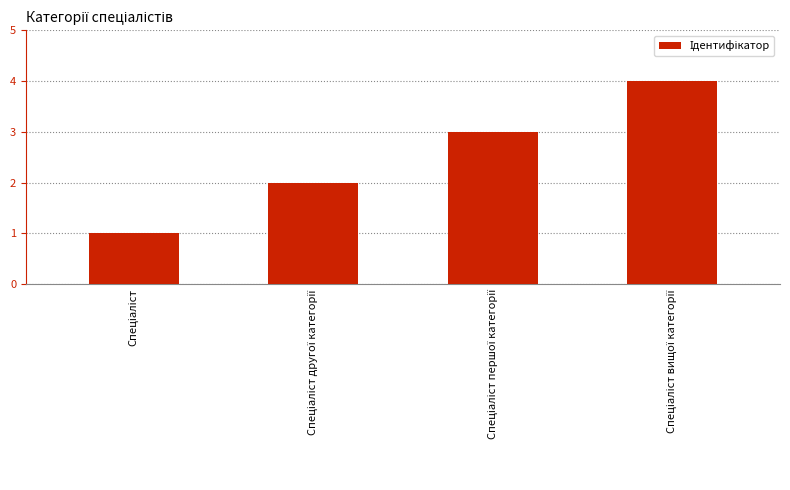

What is the greatest value displayed?

4